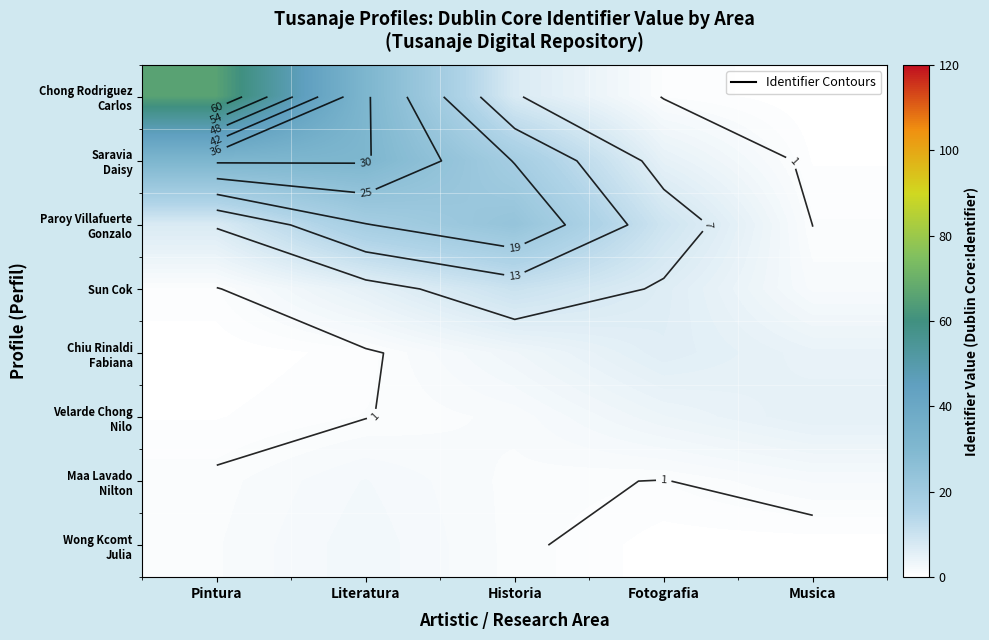

At which category is the sum across all series the highest?

Pintura